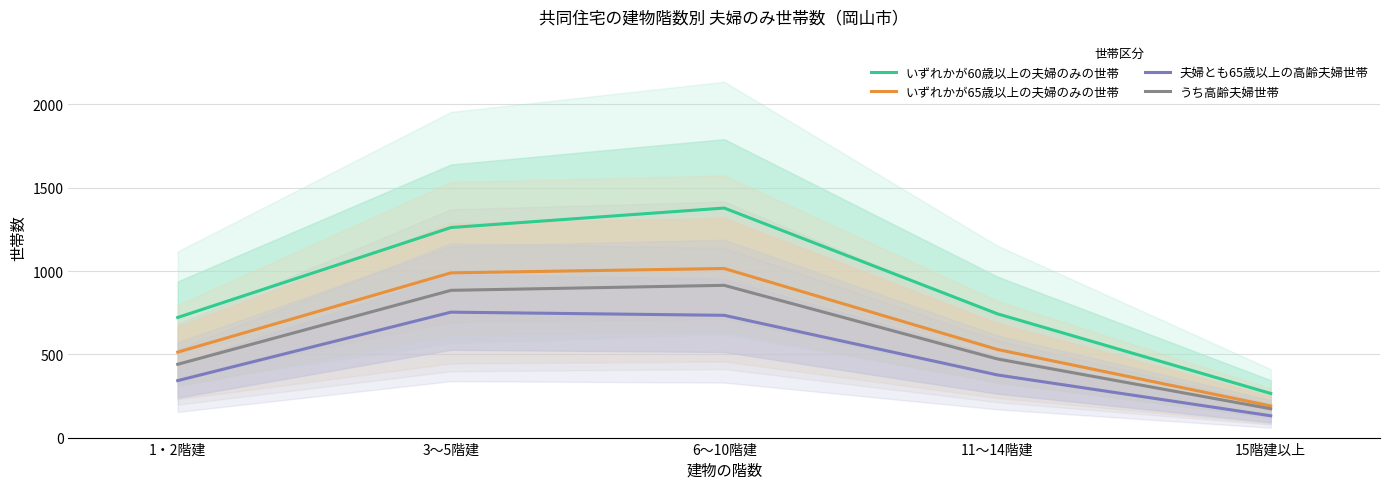

Where does the いずれかが65歳以上の夫婦のみの世帯 series first go above 529?

3～5階建